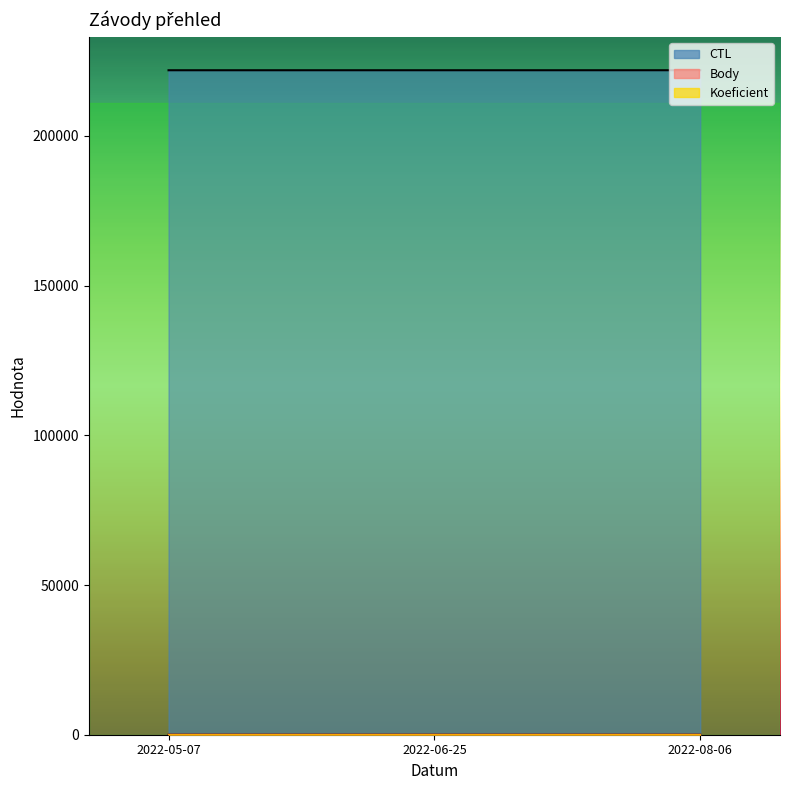

The value of CTL at 2022-05-07 is 390923. True or false?

False